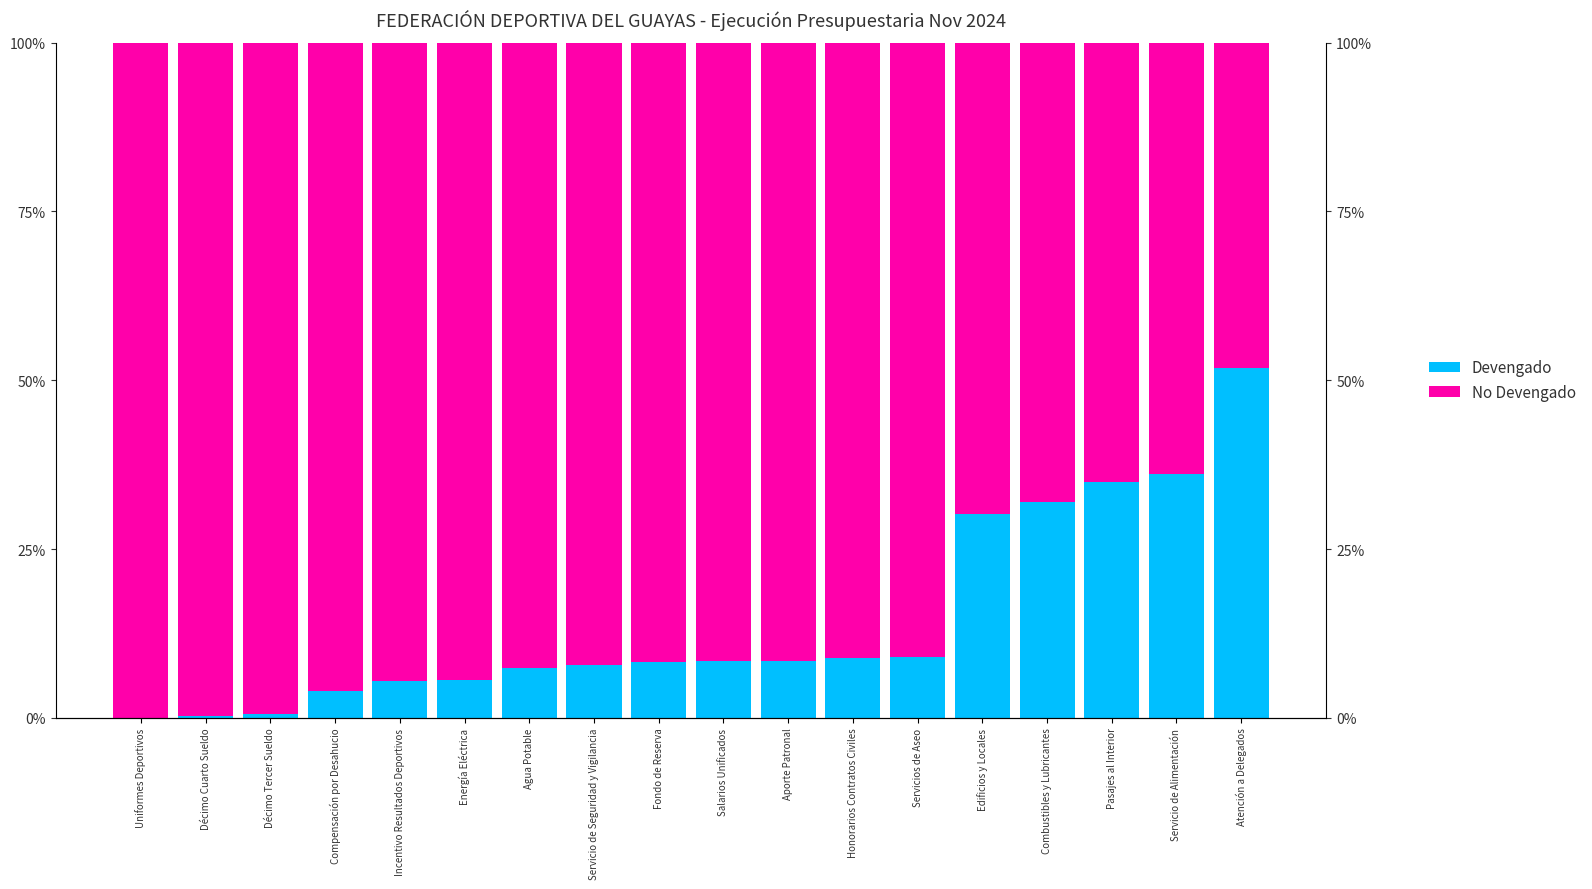

Reading right to left, list all the values displayed in this chart.

Devengado: Atención a Delegados=51.8	Servicio de Alimentación=36.1	Pasajes al Interior=35.0	Combustibles y Lubricantes=32.0	Edificios y Locales=30.1	Servicios de Aseo=9.1	Honorarios Contratos Civiles=8.9	Aporte Patronal=8.4	Salarios Unificados=8.4	Fondo de Reserva=8.2	Servicio de Seguridad y Vigilancia=7.8	Agua Potable=7.4	Energía Eléctrica=5.6	Incentivo Resultados Deportivos=5.5	Compensación por Desahucio=3.9	Décimo Tercer Sueldo=0.6	Décimo Cuarto Sueldo=0.3	Uniformes Deportivos=0.0
No Devengado: Atención a Delegados=48.2	Servicio de Alimentación=63.9	Pasajes al Interior=65.0	Combustibles y Lubricantes=68.0	Edificios y Locales=69.9	Servicios de Aseo=90.9	Honorarios Contratos Civiles=91.1	Aporte Patronal=91.6	Salarios Unificados=91.6	Fondo de Reserva=91.8	Servicio de Seguridad y Vigilancia=92.2	Agua Potable=92.6	Energía Eléctrica=94.4	Incentivo Resultados Deportivos=94.5	Compensación por Desahucio=96.1	Décimo Tercer Sueldo=99.4	Décimo Cuarto Sueldo=99.7	Uniformes Deportivos=100.0